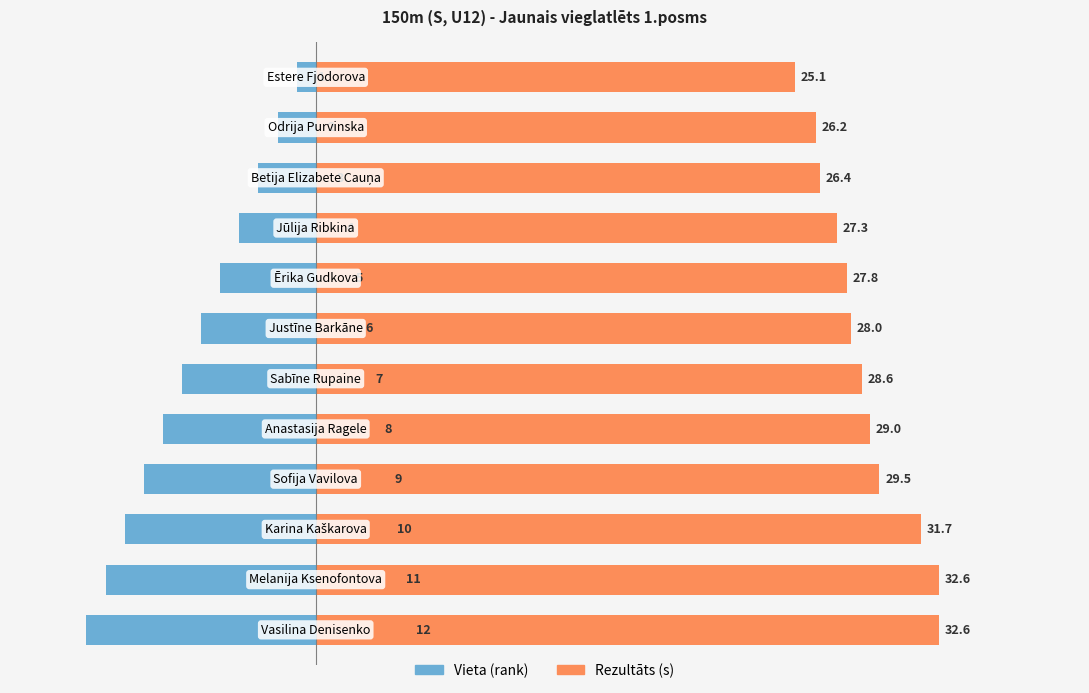

Rank the series by their average value, from highest to lowest.

Rezultāts (s), Vieta (rank)